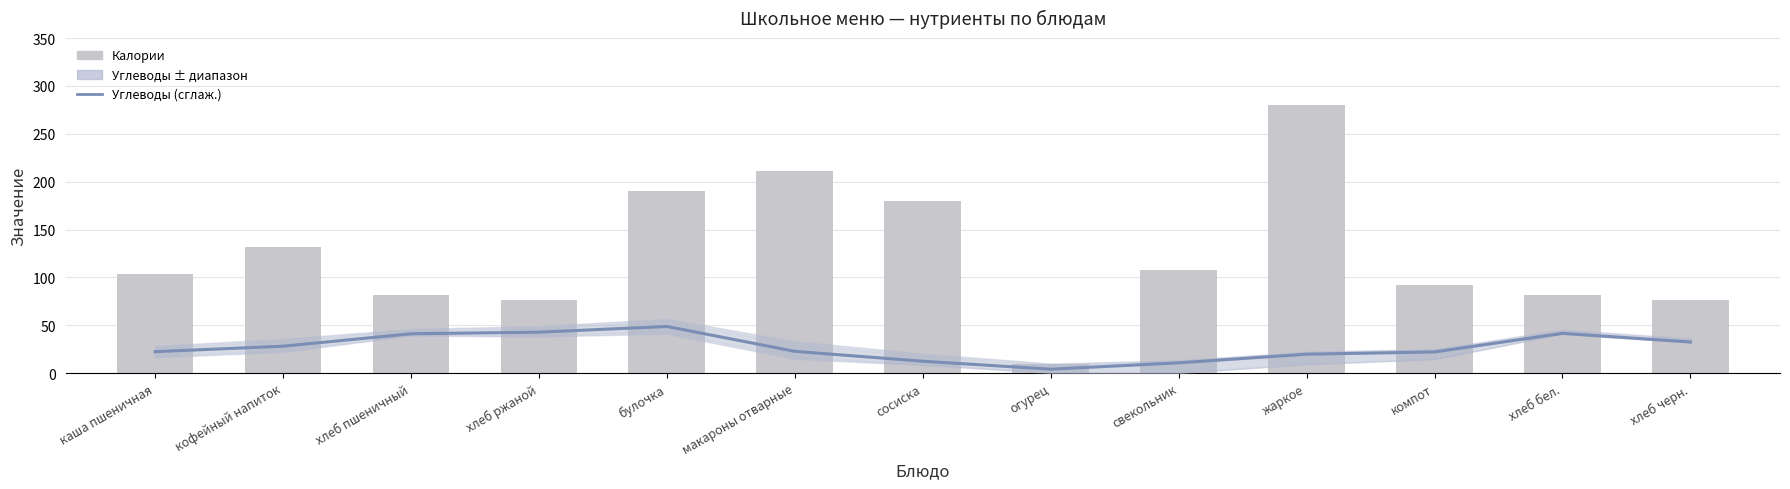

At how many categories does at least one series exceed 32?

12